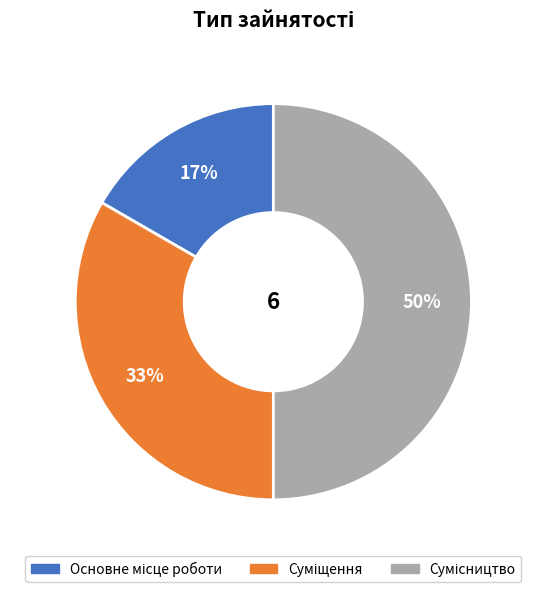

To the nearest percent, what is the difference between the largest and smallest slice percentages?

33%